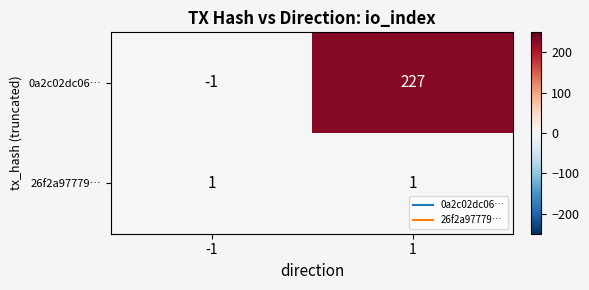

Which series has the largest total across all categories?

0a2c02dc06…